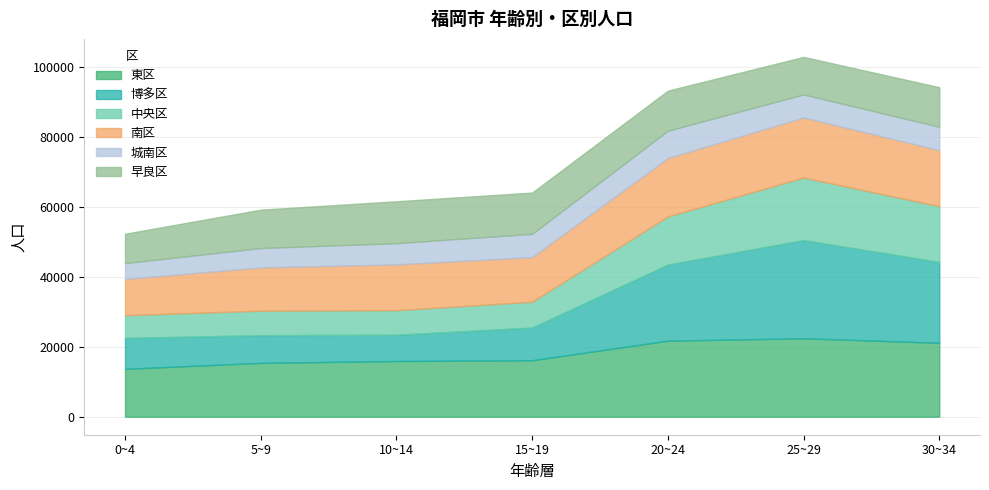

At which category does 早良区 reach its first local valley?

25~29